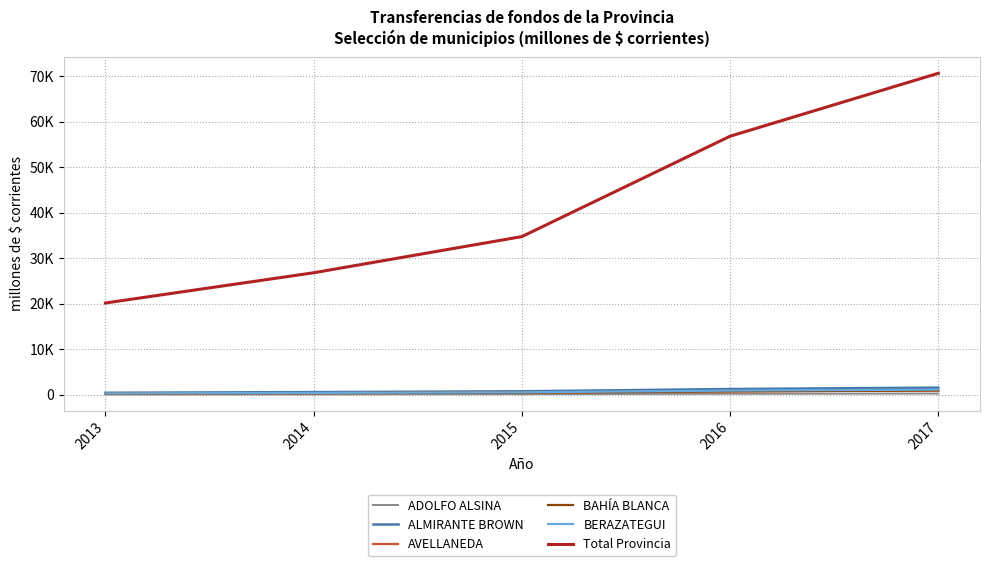

Which series has the widest spread of values?

Total Provincia